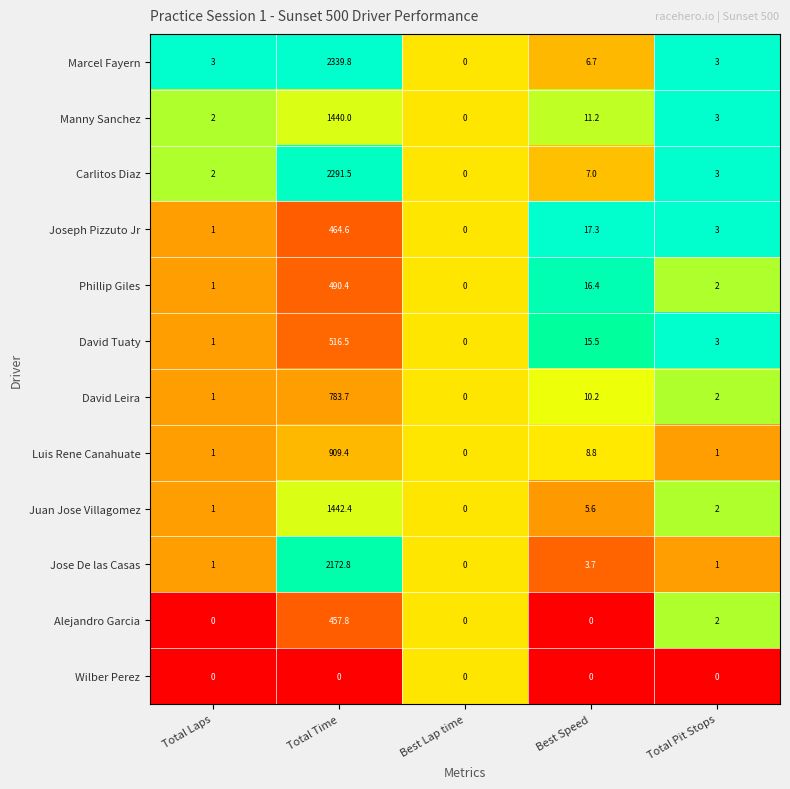

True or false: Manny Sanchez has a value of 2.0 at Total Laps.

True